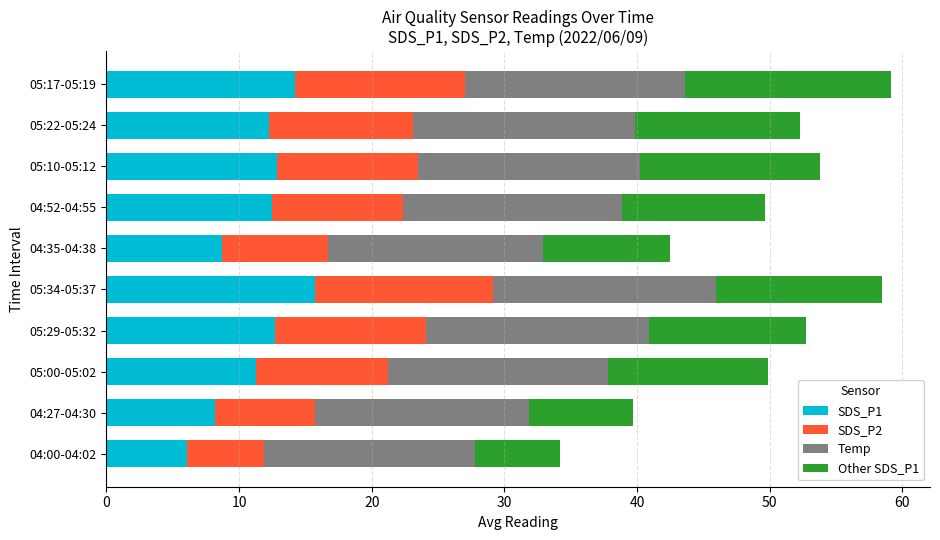

Which category has the highest value in the SDS_P1 series?

05:34-05:37